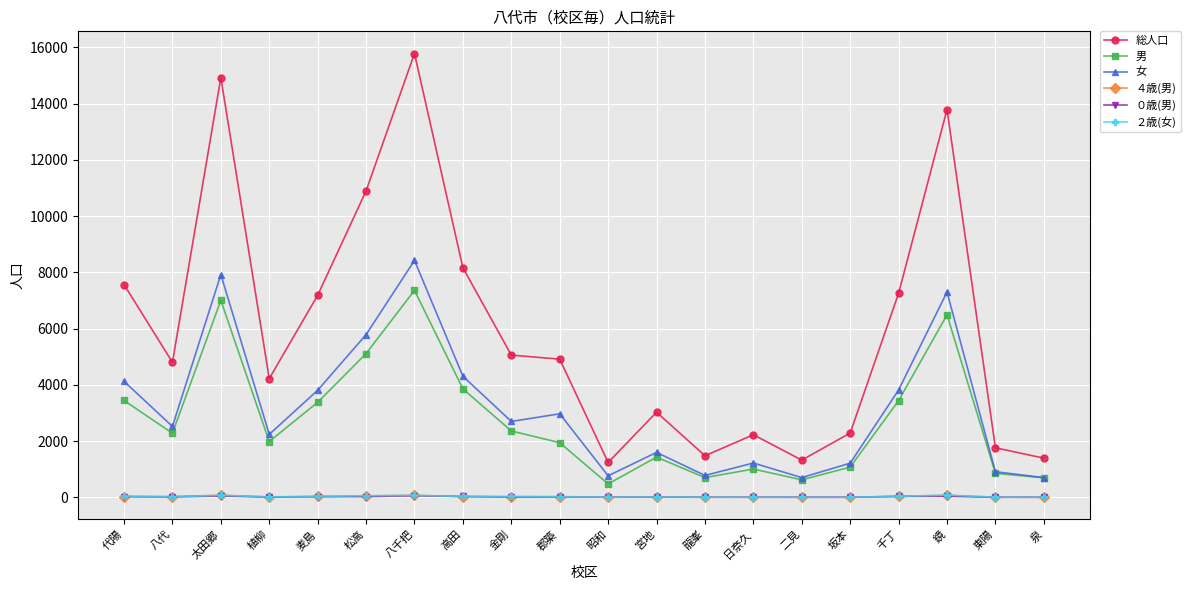

At which label does 総人口 reach its peak?

八千把